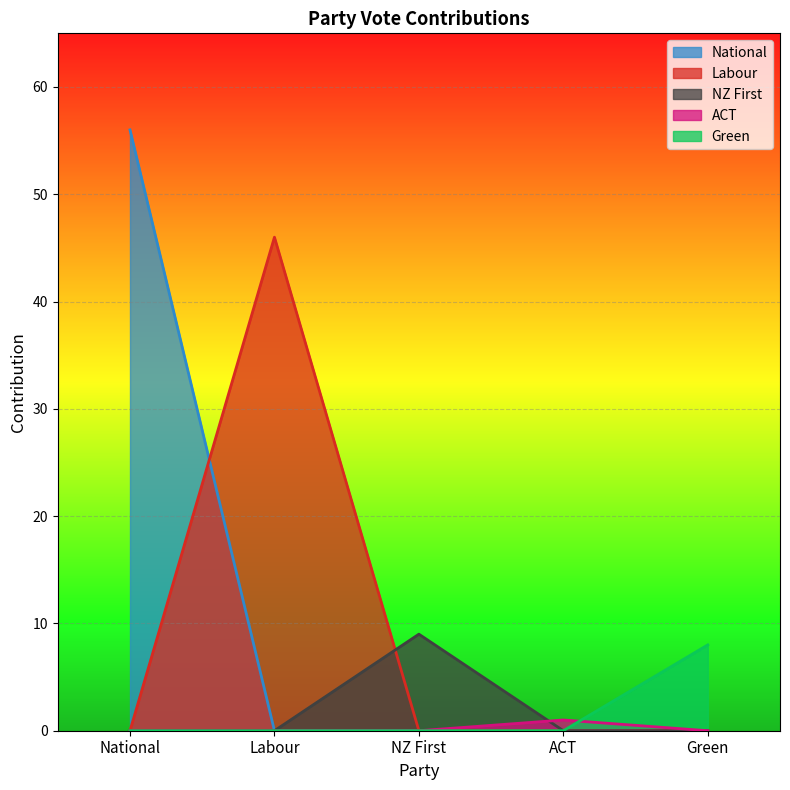

What is the total value across all series at Green?

8